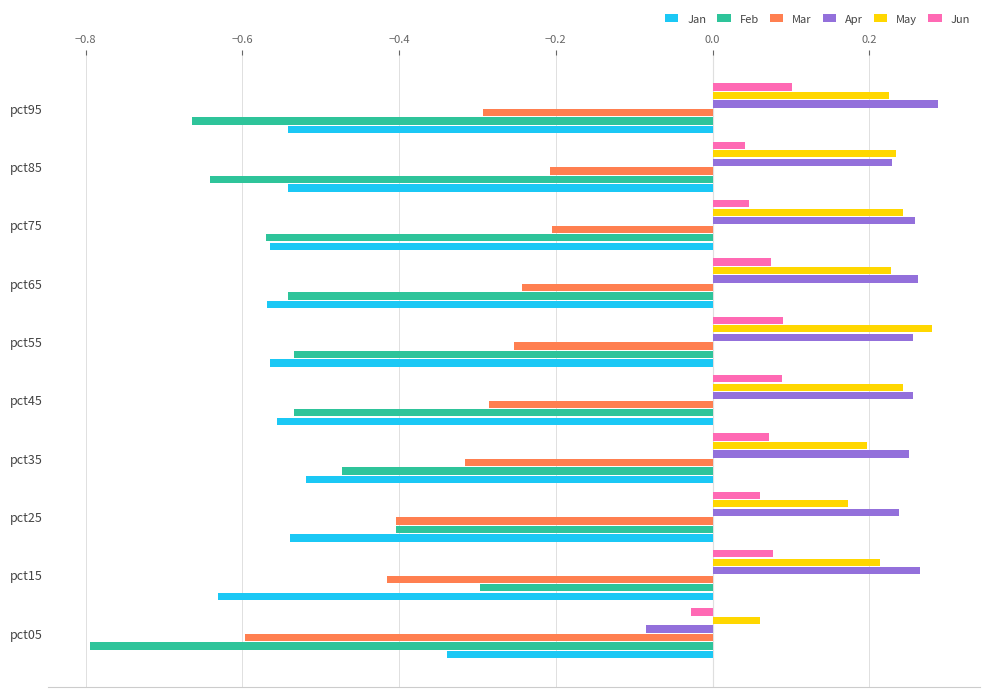

What is the sum of all Jan values?

-5.4